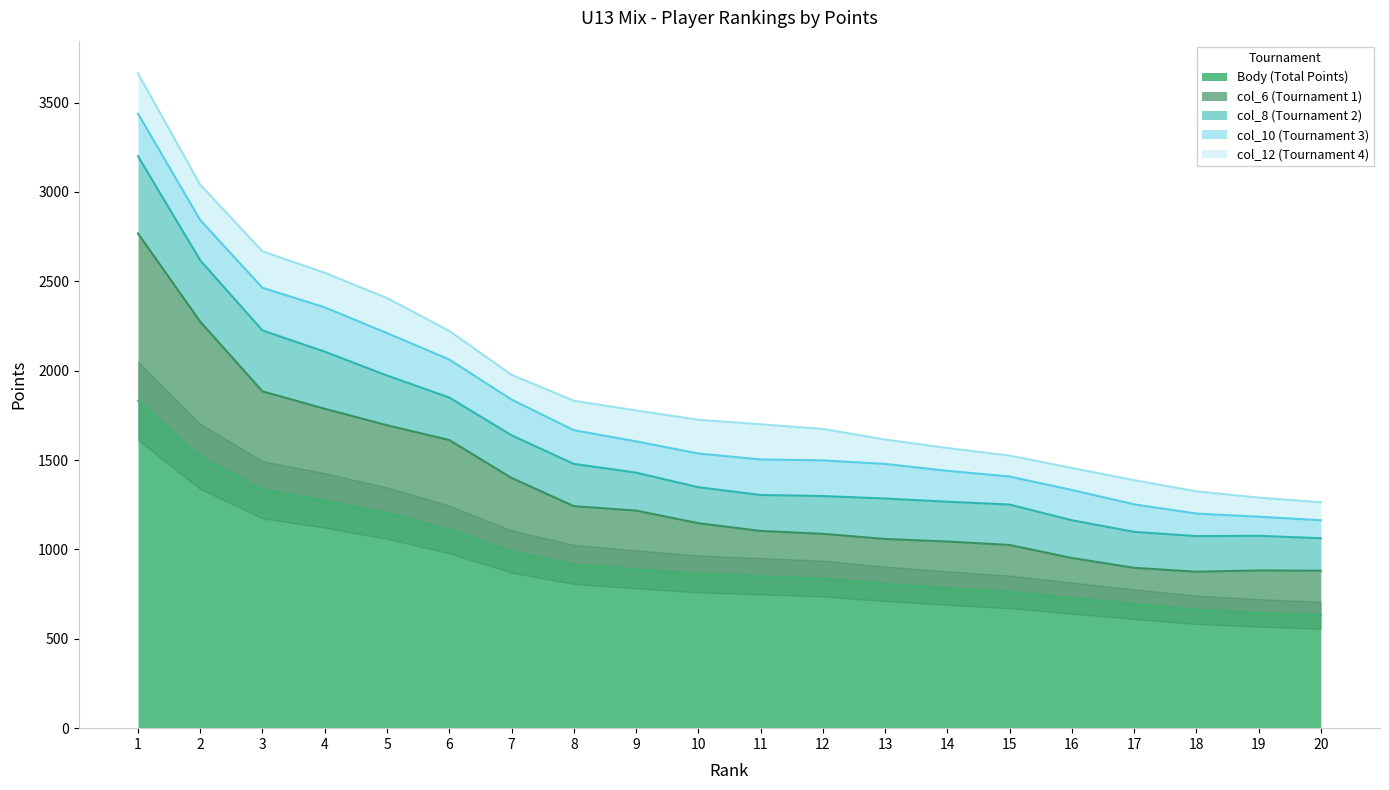

At which category is the sum across all series the highest?

1